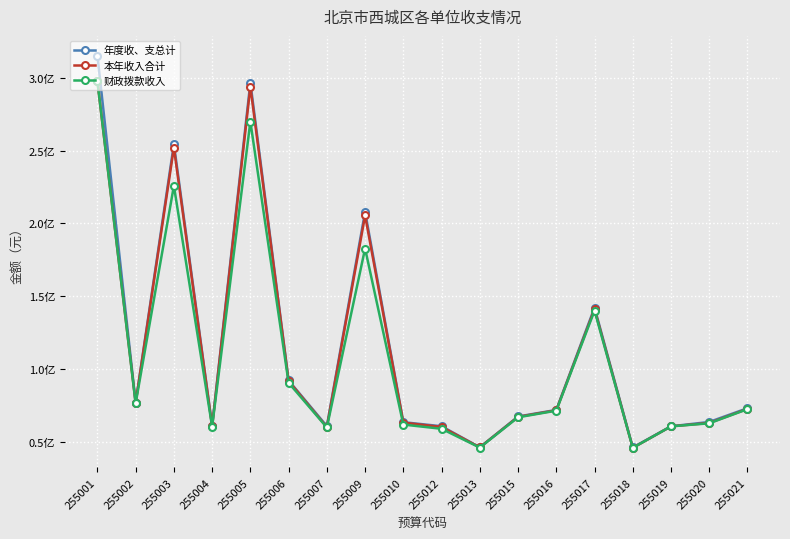

What are all the series names shown in the legend?

年度收、支总计, 本年收入合计, 财政拨款收入